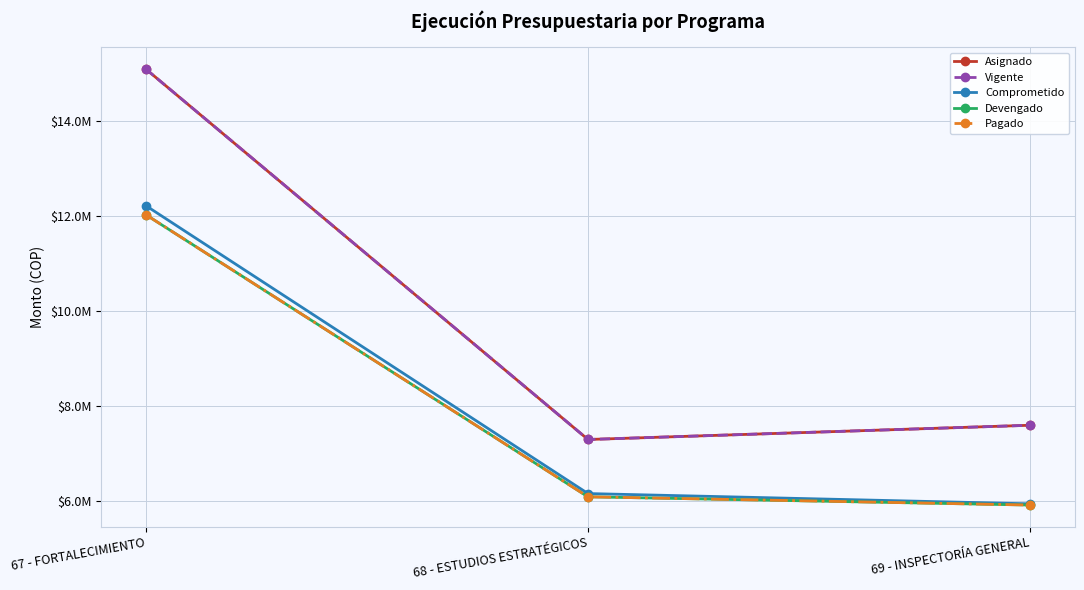

Is this an area chart (filled region under the line)?

No